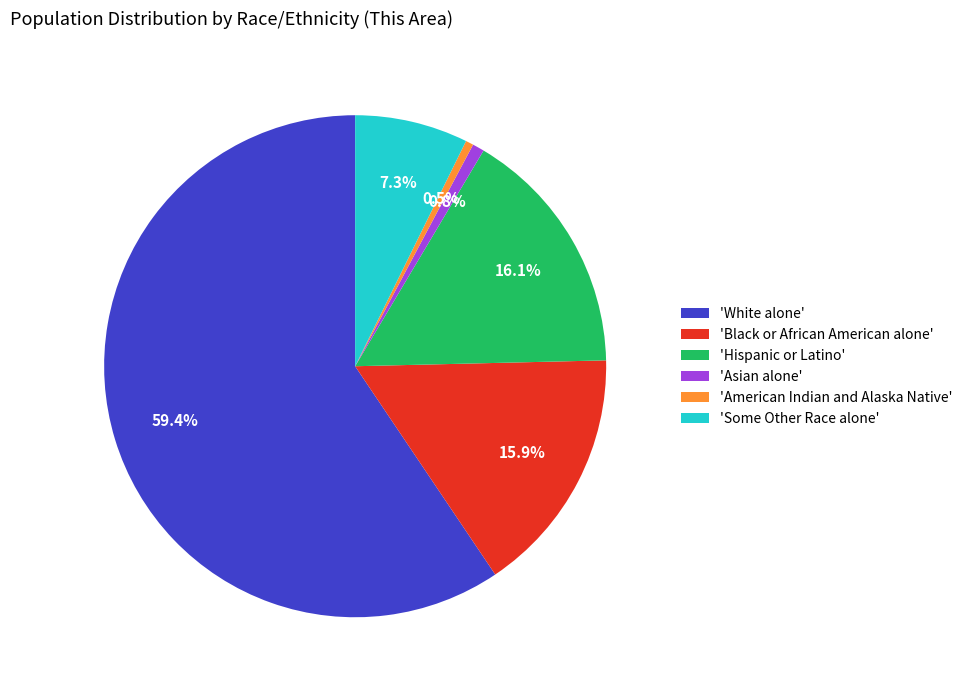

Which category has the biggest portion of the pie?

'White alone'